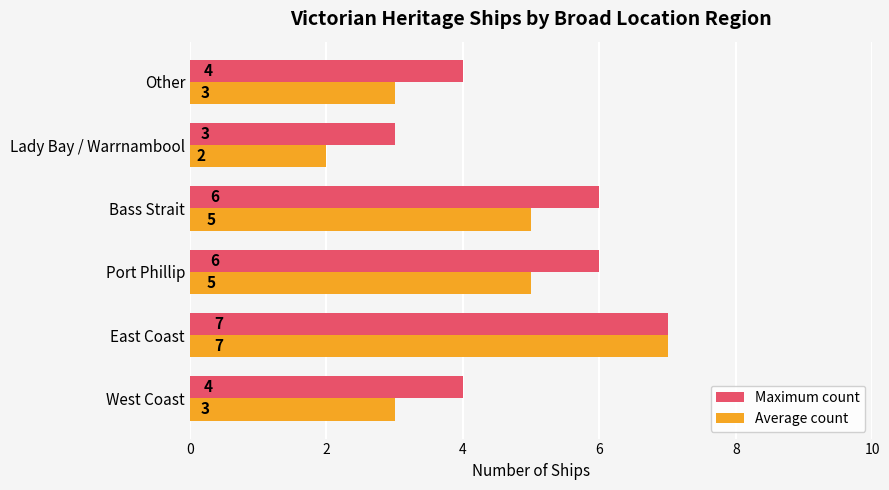

Rank the series at Other from lowest to highest value.

Average count, Maximum count